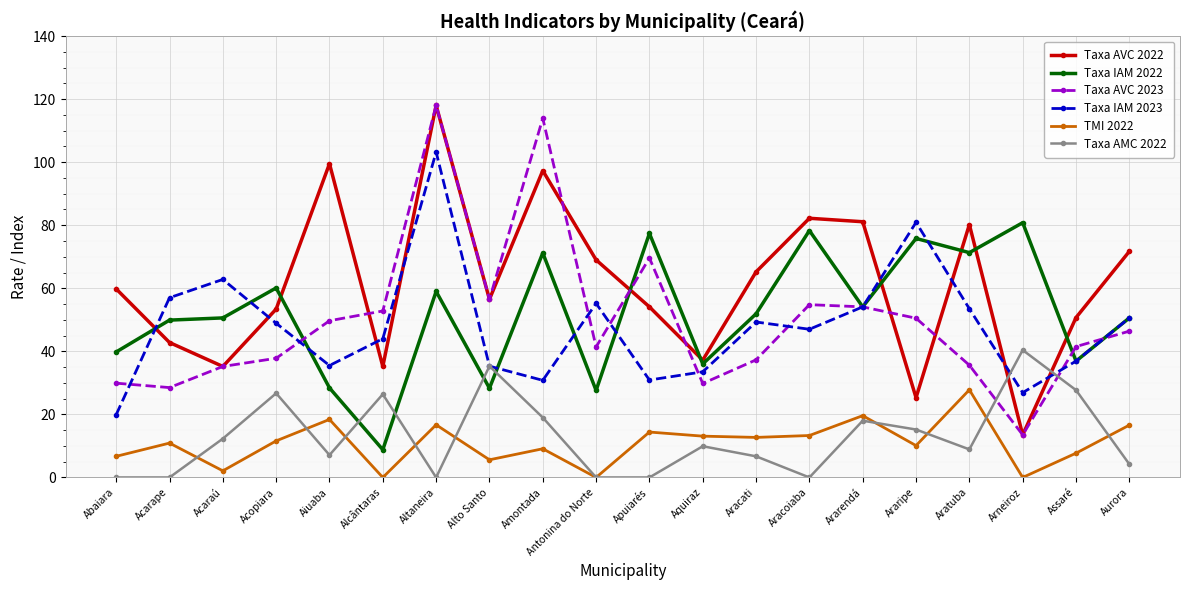

What is the difference between the highest and lowest values at Acarape?

57.0